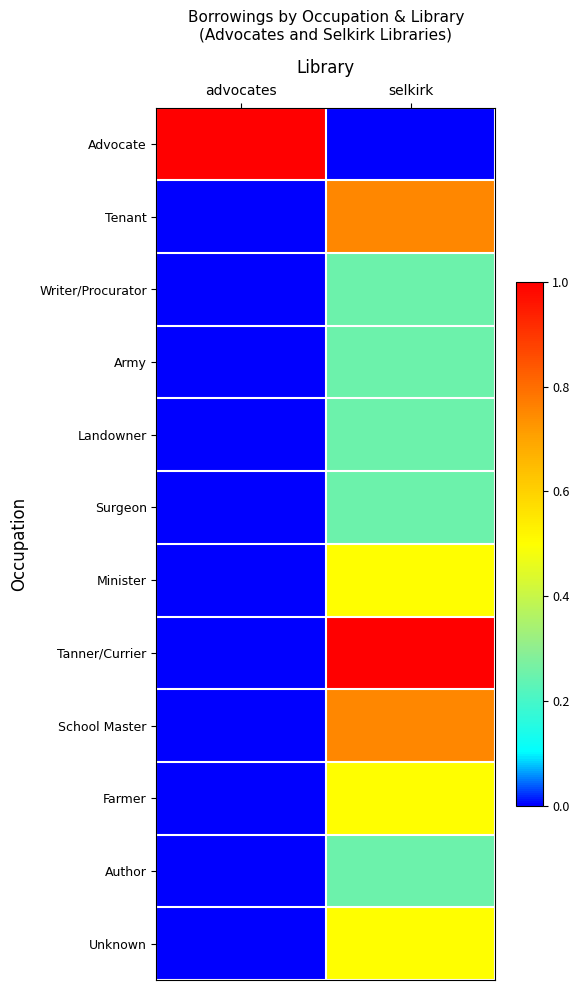

What is the spread (max minus min) of values at selkirk?

1.0